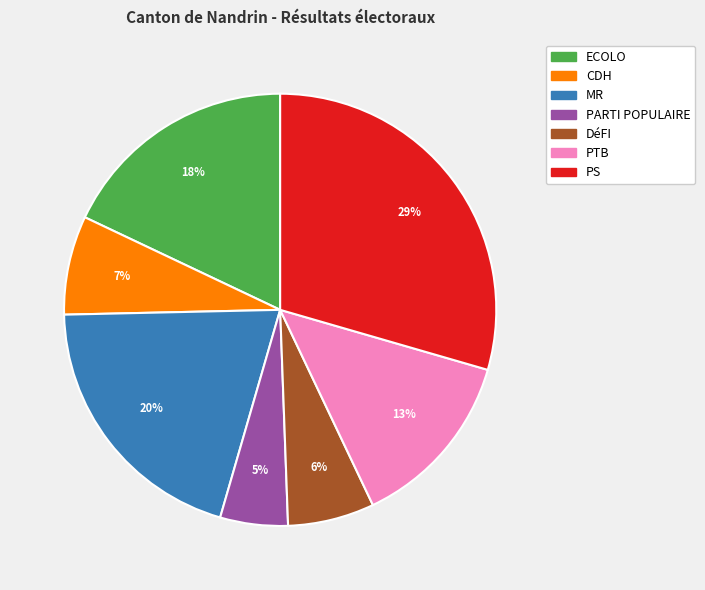

What is the smallest slice in the pie chart?

PARTI POPULAIRE